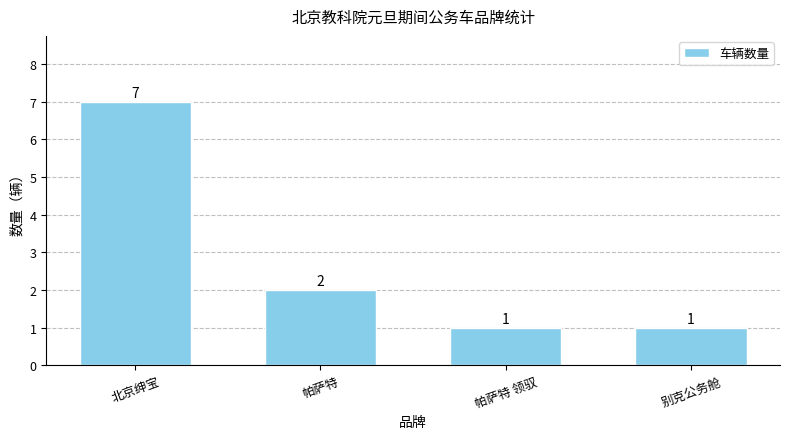

What is the label of the 4th bar from the left?

别克公务舱